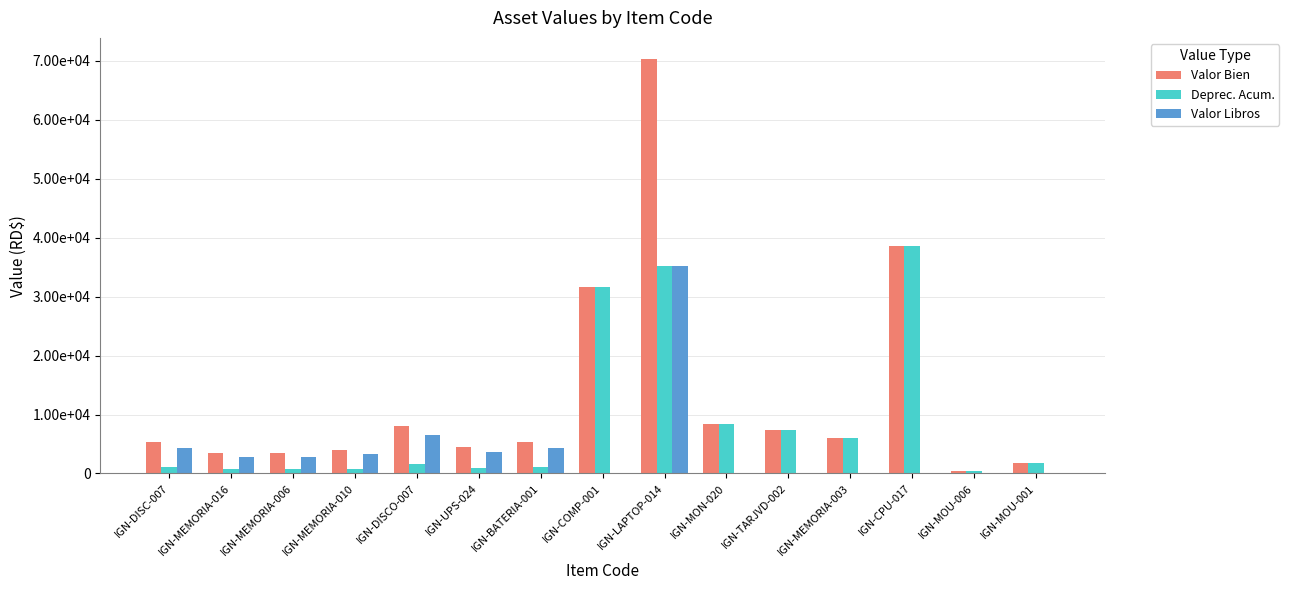

Rank the categories by Valor Bien value from lowest to highest.

IGN-MOU-006, IGN-MOU-001, IGN-MEMORIA-006, IGN-MEMORIA-016, IGN-MEMORIA-010, IGN-UPS-024, IGN-DISC-007, IGN-BATERIA-001, IGN-MEMORIA-003, IGN-TARJVD-002, IGN-DISCO-007, IGN-MON-020, IGN-COMP-001, IGN-CPU-017, IGN-LAPTOP-014